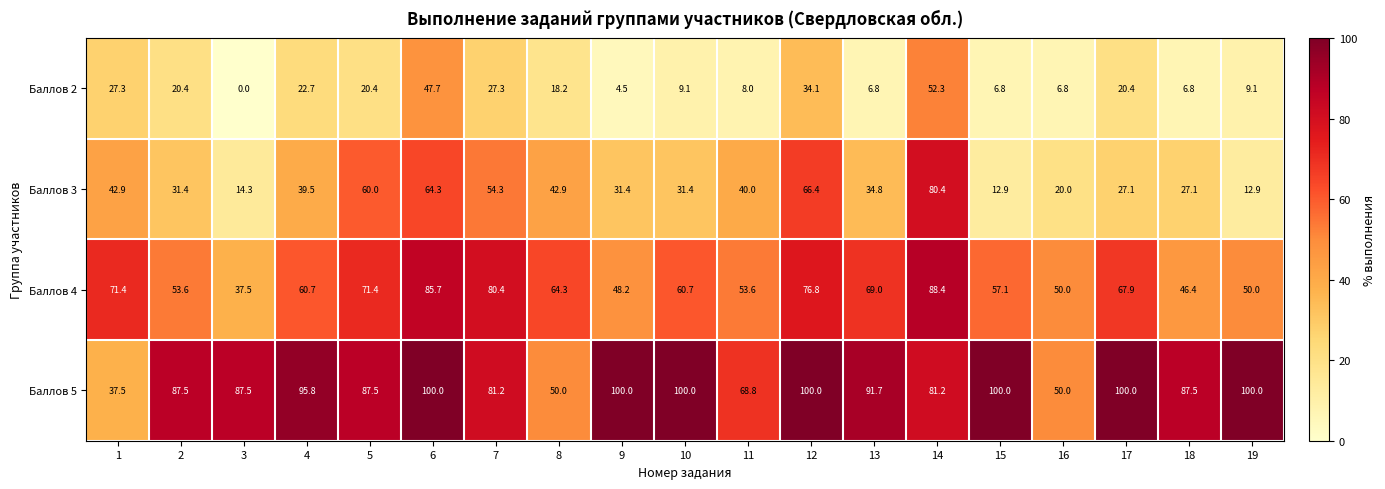

Rank the series by their maximum value, from highest to lowest.

Баллов 5, Баллов 4, Баллов 3, Баллов 2